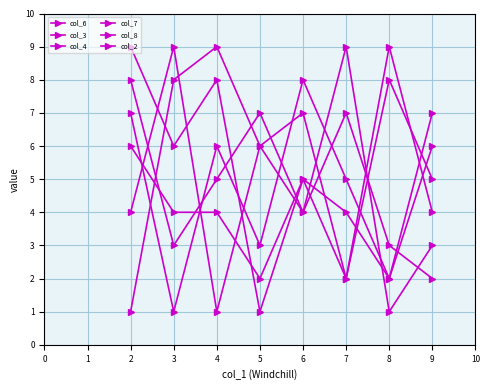

Is it true that col_8 equals 2 at 5?

True